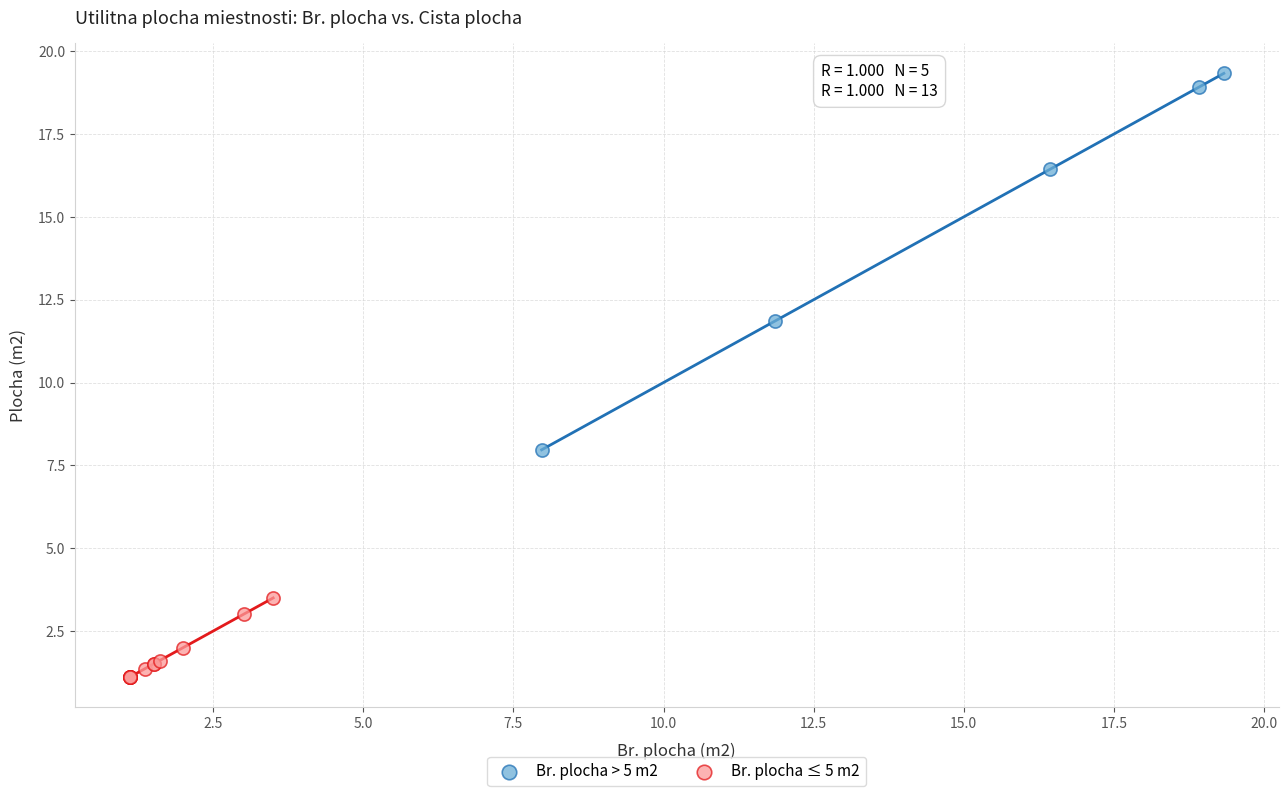

Which series contains the highest Y value?

Br. plocha > 5 m2